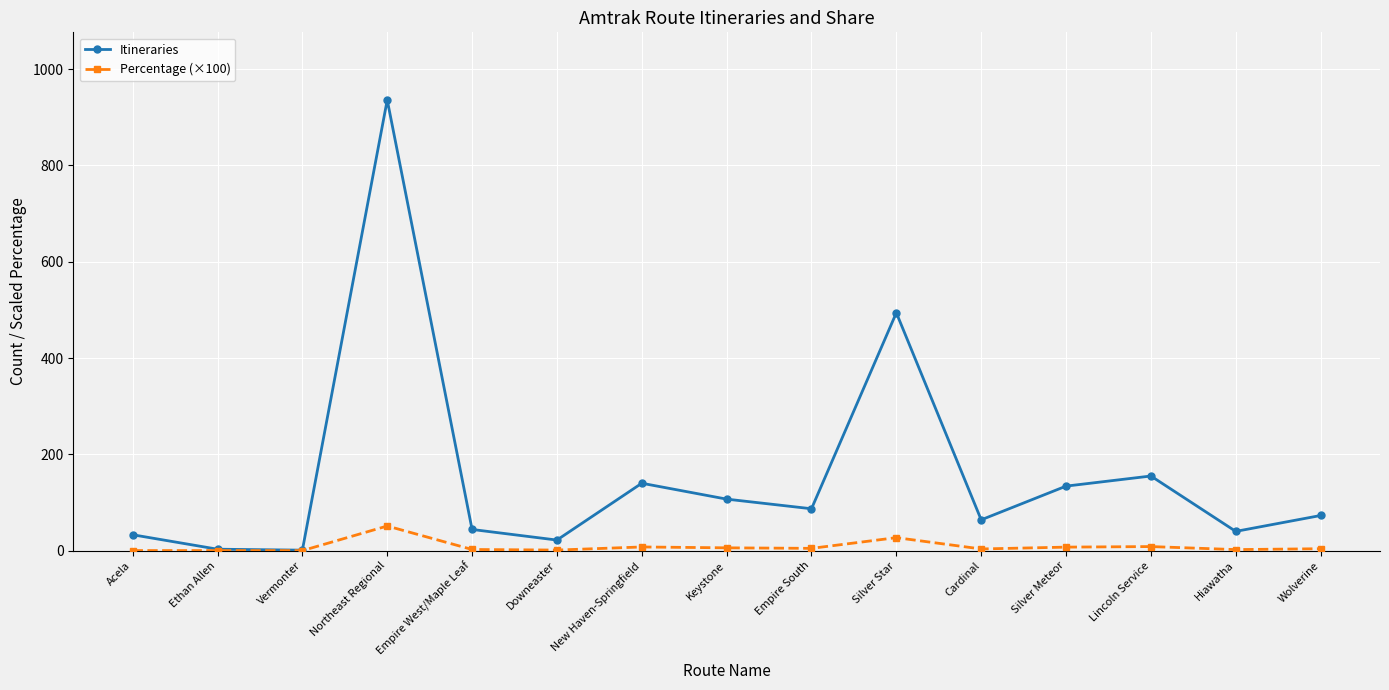

Is the value of Percentage (×100) at Empire South greater than the value of Itineraries at Hiawatha?

No